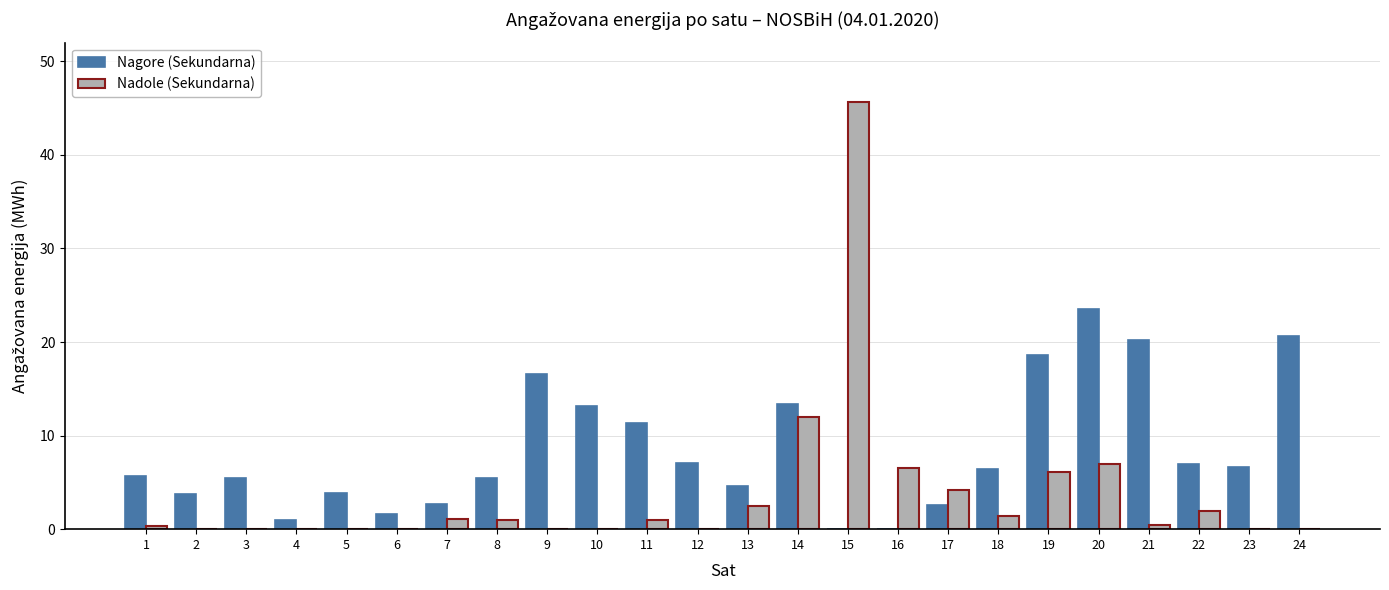

At which category is the sum across all series the highest?

15